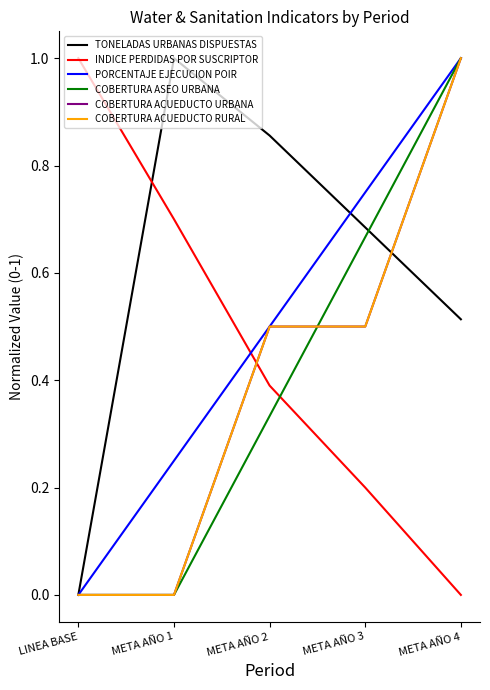

Which series has the largest total across all categories?

TONELADAS URBANAS DISPUESTAS